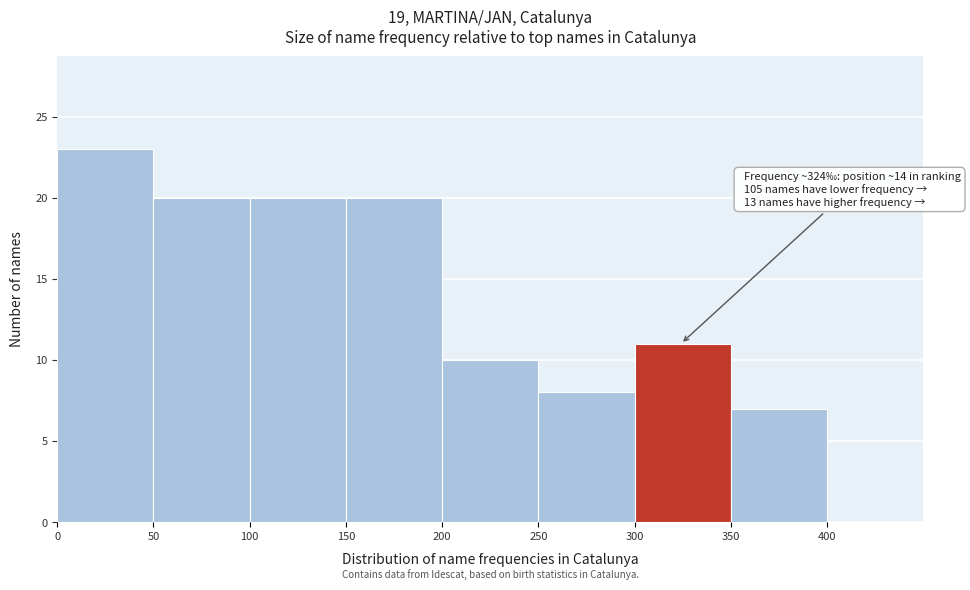

Which range on the x-axis has the tallest bar?

0 to 50